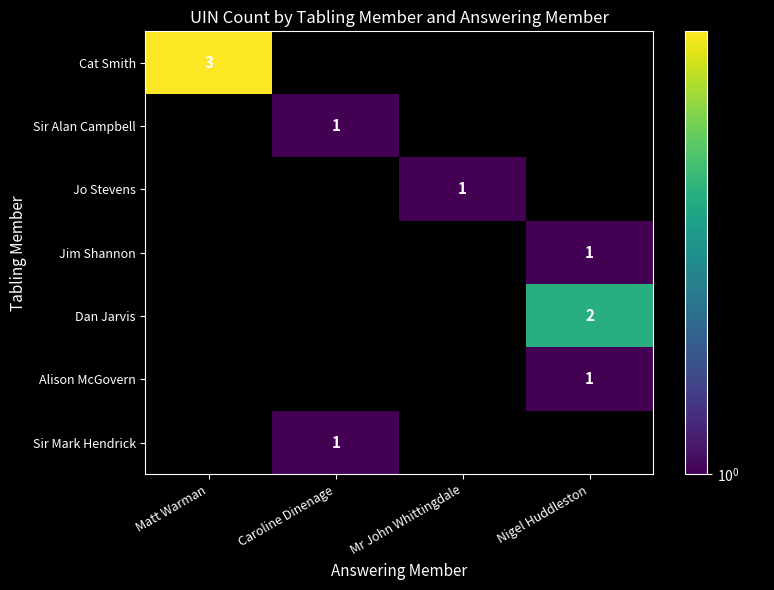

How many distinct data groups are displayed?

7